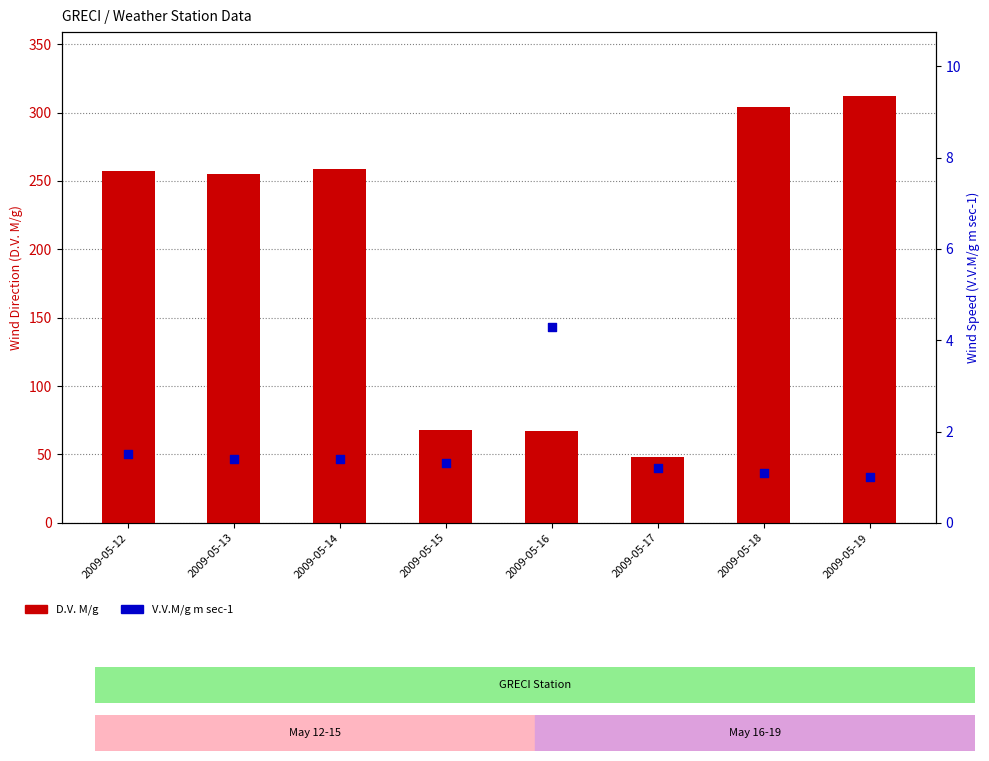

What are all the series names shown in the legend?

D.V. M/g, V.V.M/g m sec-1